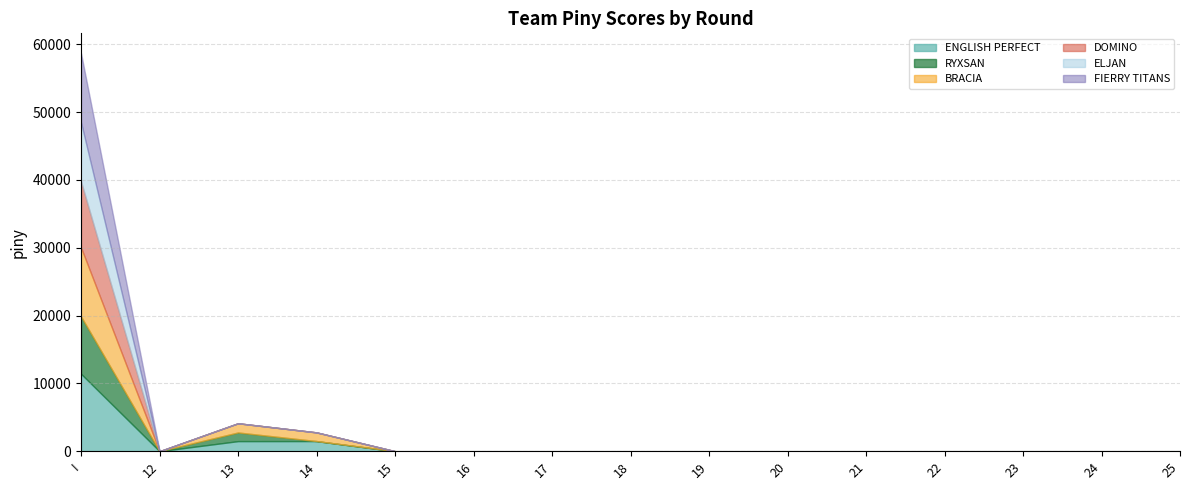

Which series has the largest total across all categories?

ENGLISH PERFECT